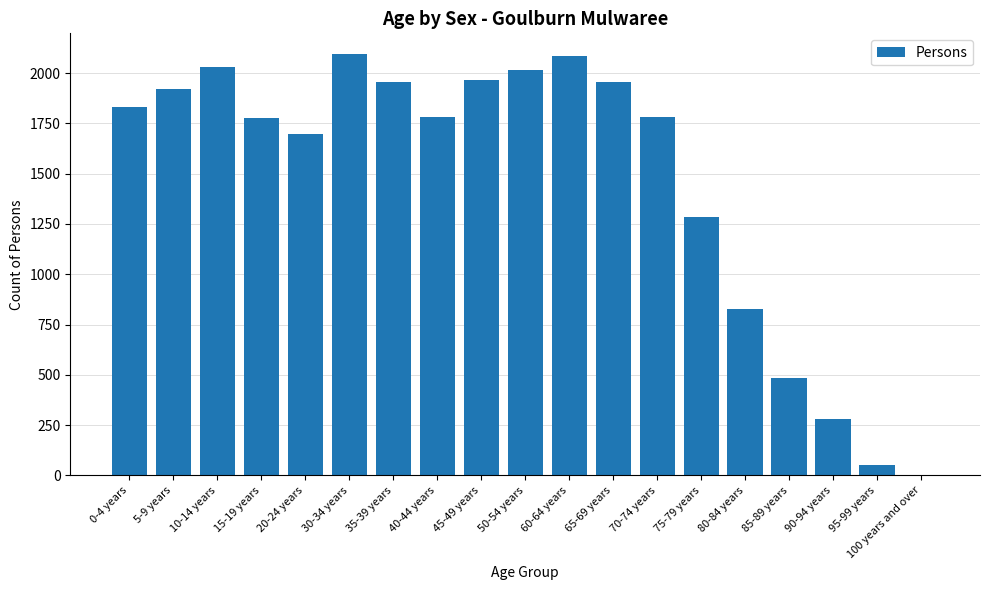

What is the sum of all values?

27828